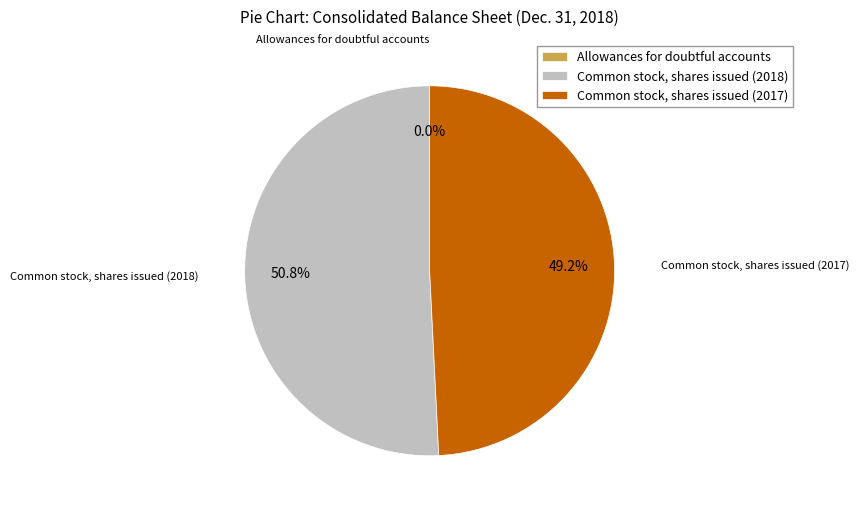

How much of the chart is everything except Common stock, shares issued (2018)?

49.2%